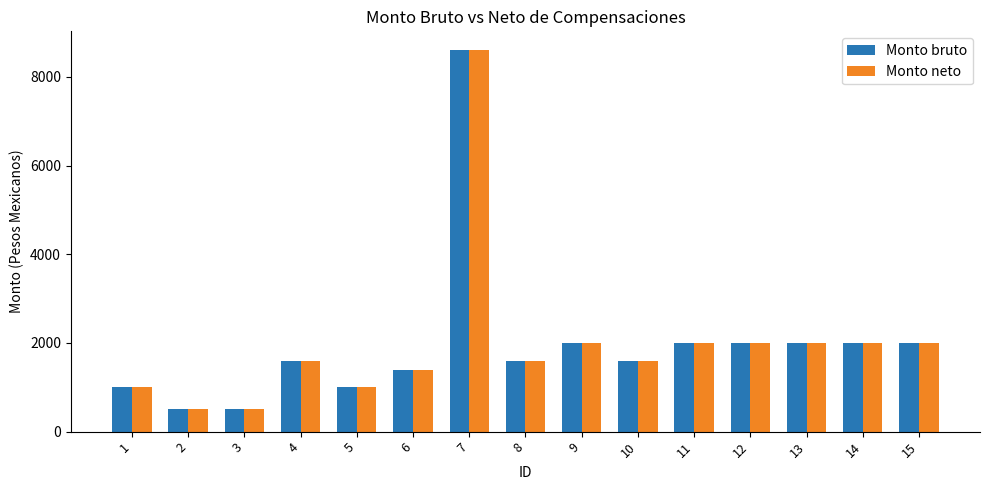

Reading left to right, list all the values displayed in this chart.

Monto bruto: 1000	500	500	1600	1000	1400	8600	1600	2000	1600	2000	2000	2000	2000	2000
Monto neto: 1000	500	500	1600	1000	1400	8600	1600	2000	1600	2000	2000	2000	2000	2000